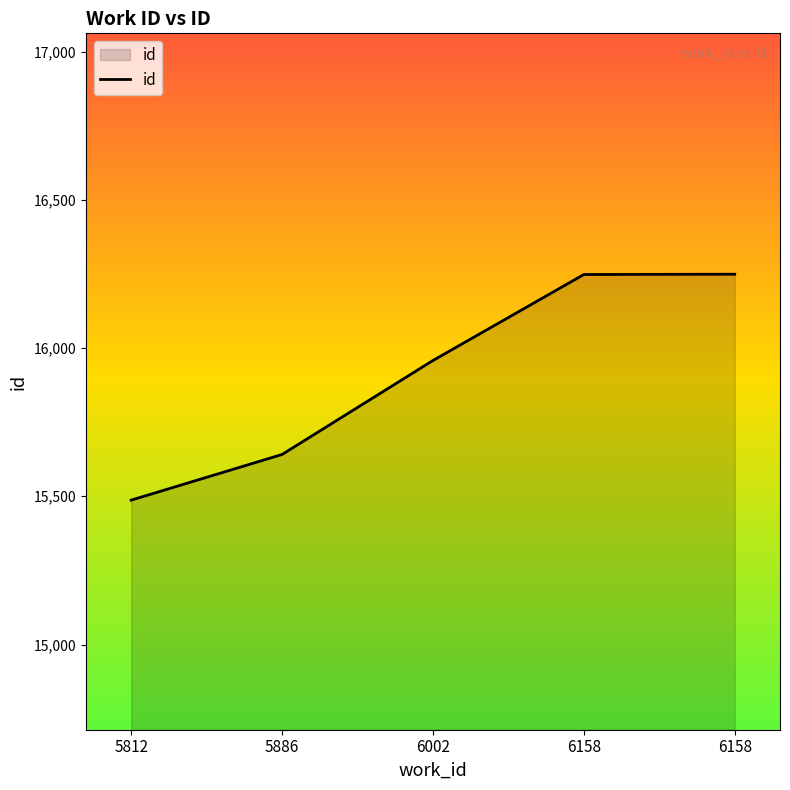

Reading left to right, list all the values displayed in this chart.

15487	15641	15958	16248	16249